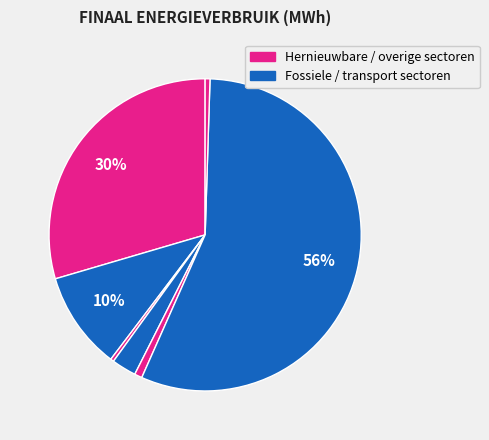

Count the number of slices in the pie.

7